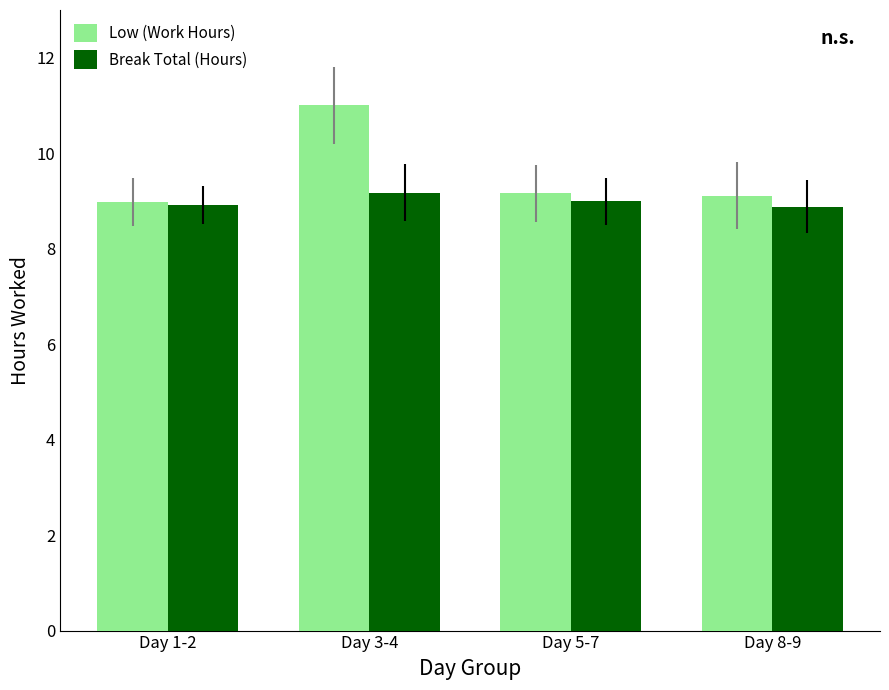

What is the sum of the Low (Work Hours) values at Day 1-2 and Day 5-7?

18.1